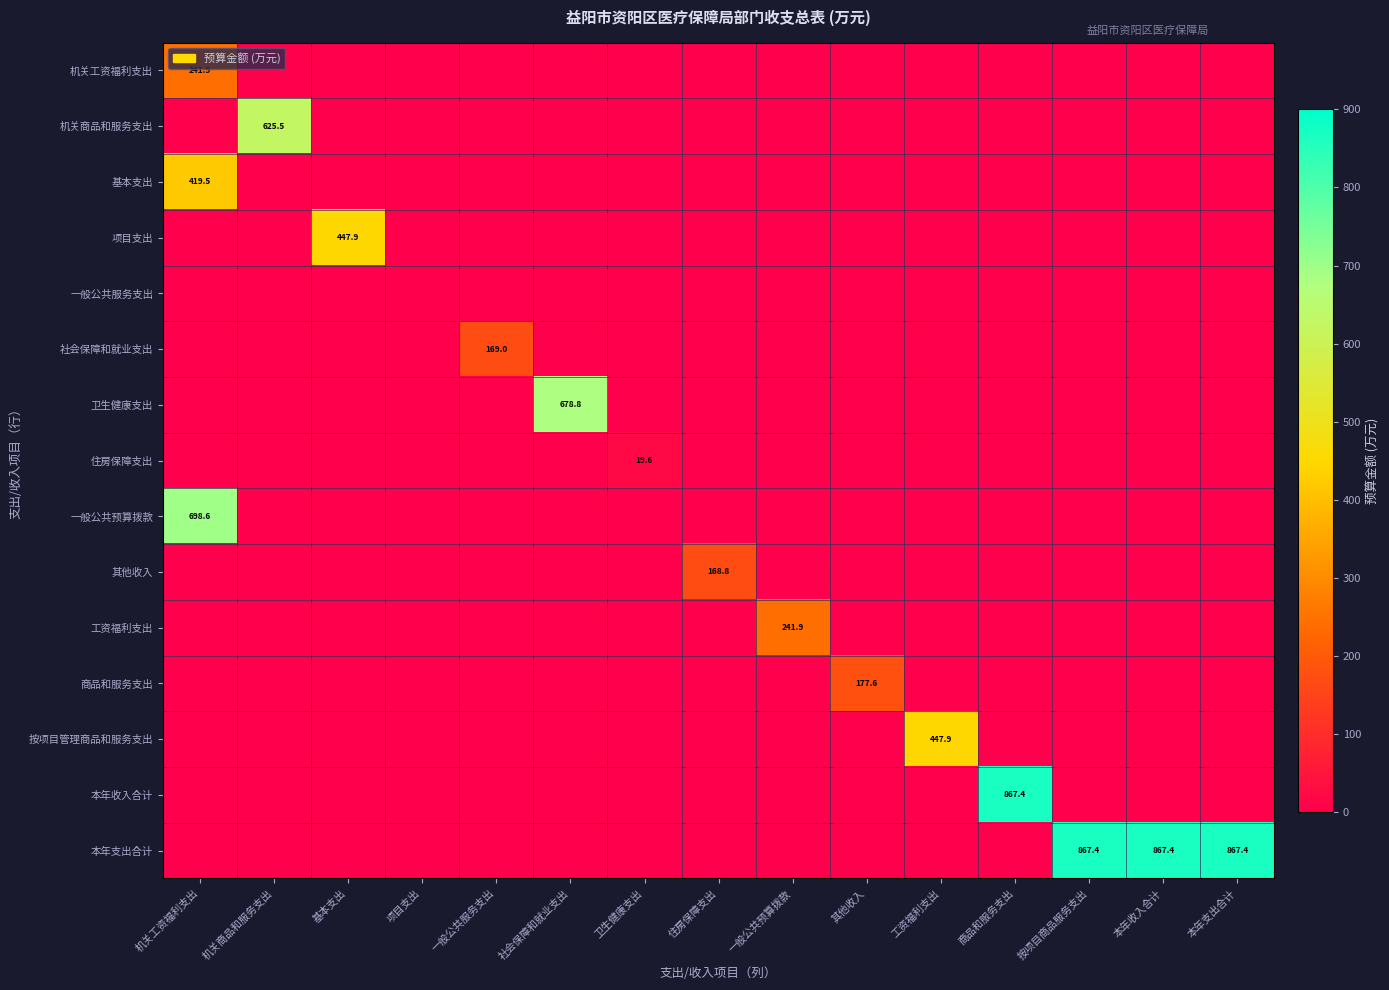

Is the value of 社会保障和就业支出 at 工资福利支出 greater than the value of 一般公共预算拨款 at 机关商品和服务支出?

No